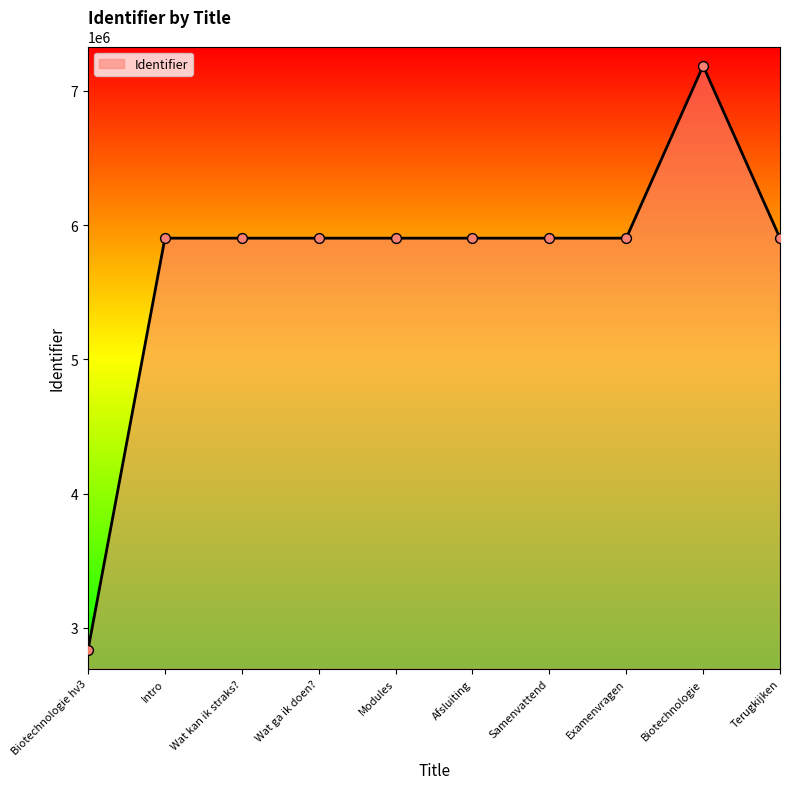

Approximately how many times larger is the value at Examenvragen compared to Biotechnologie?

0.8